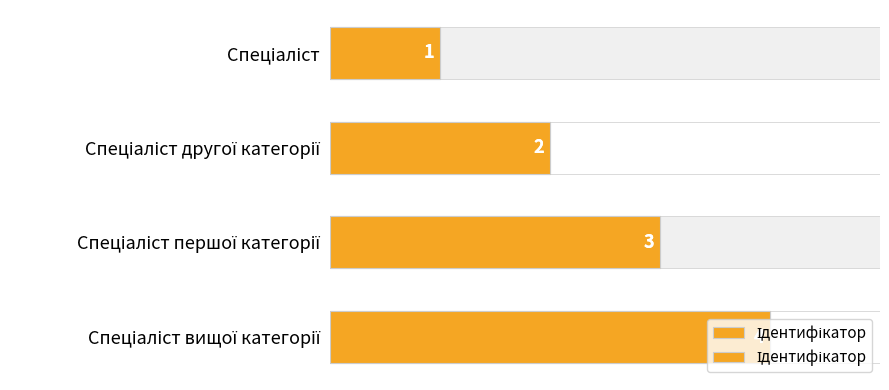

What is the value of the 3rd bar from the left?

3